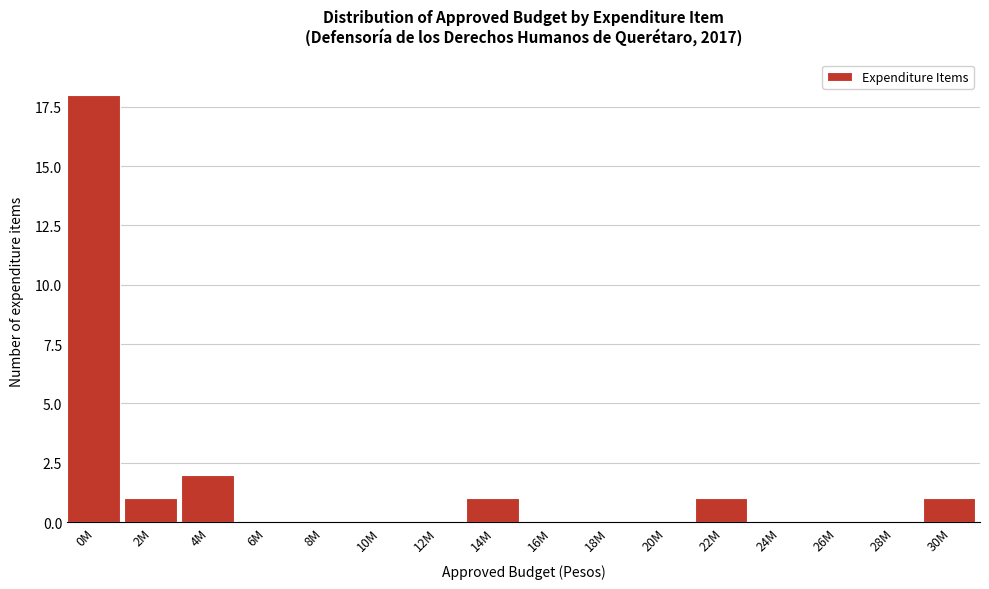

Reading right to left, list all the values displayed in this chart.

30M=1	28M=0	26M=0	24M=0	22M=1	20M=0	18M=0	16M=0	14M=1	12M=0	10M=0	8M=0	6M=0	4M=2	2M=1	0M=18